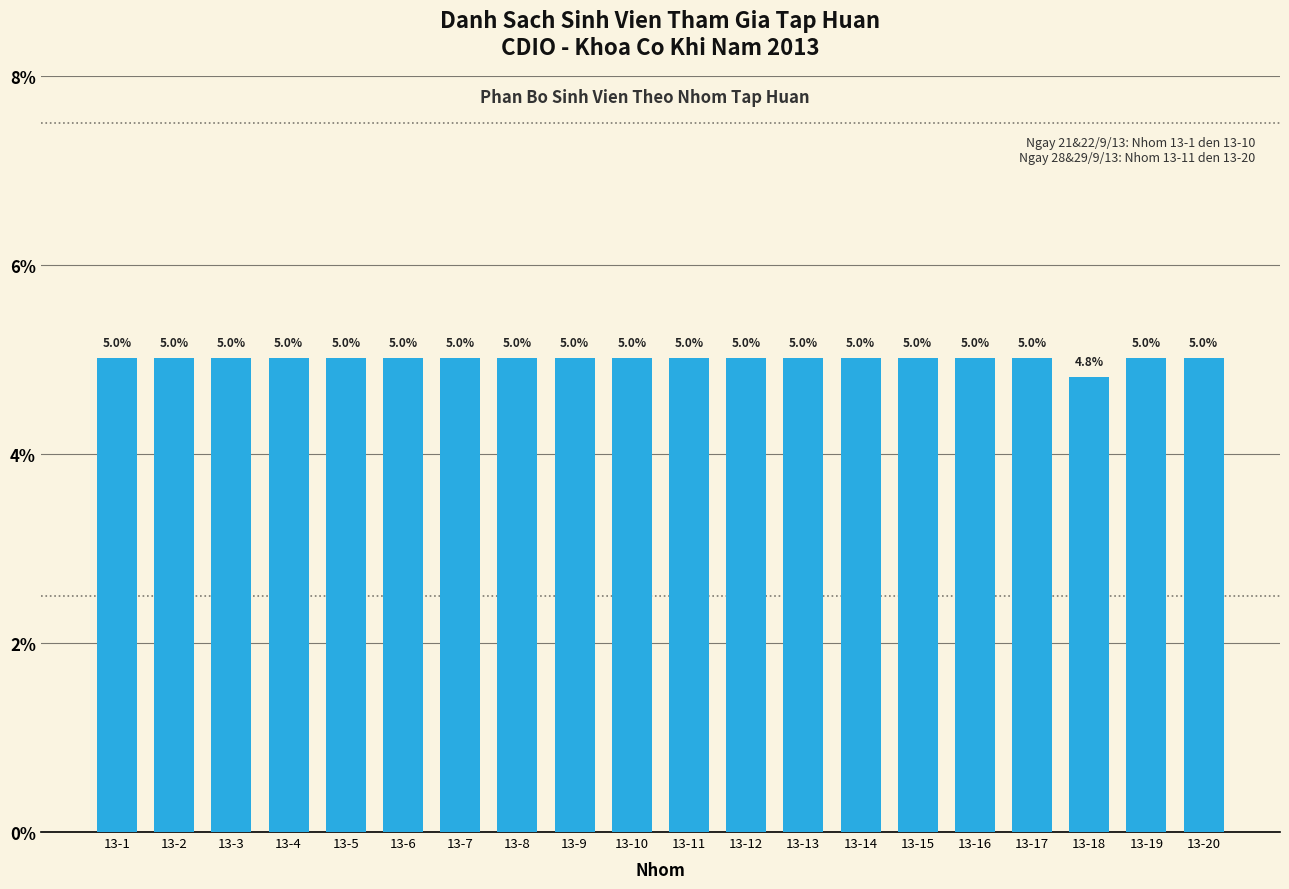

What is the average value?

5.0